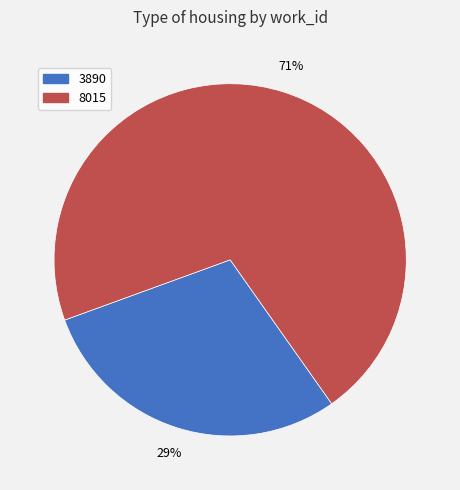

Do 8015 and 3890 together represent more than half of the pie?

Yes